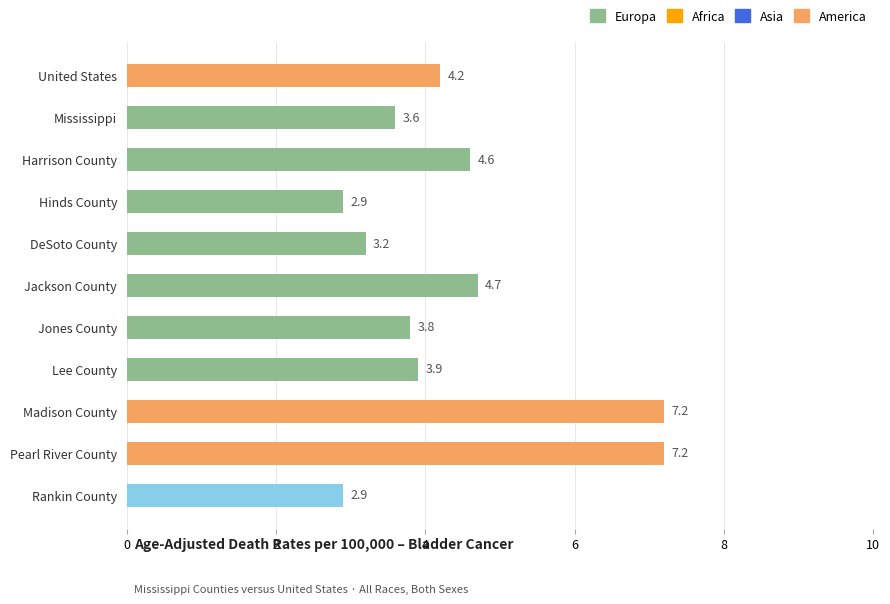

At which label is the value closest to 5?

Jackson County